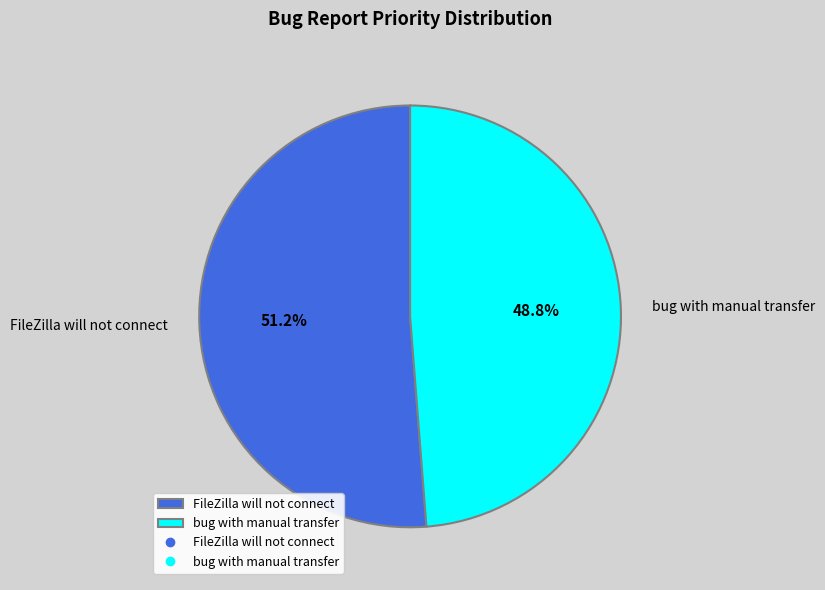

To the nearest percent, what portion does bug with manual transfer represent?

49%